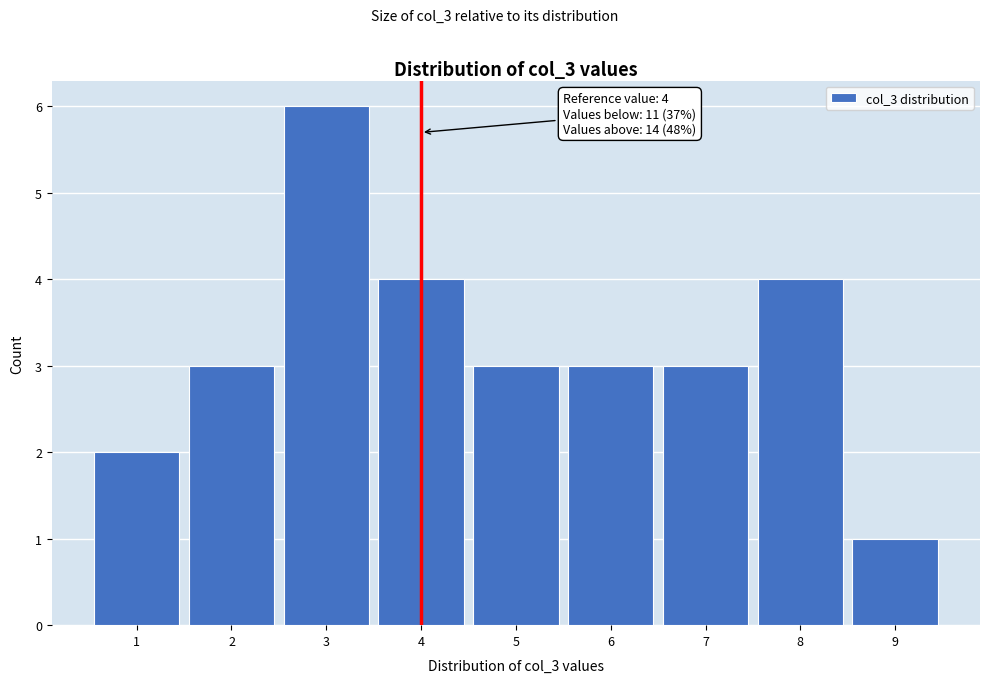

Which range on the x-axis has the tallest bar?

2.5 to 3.5